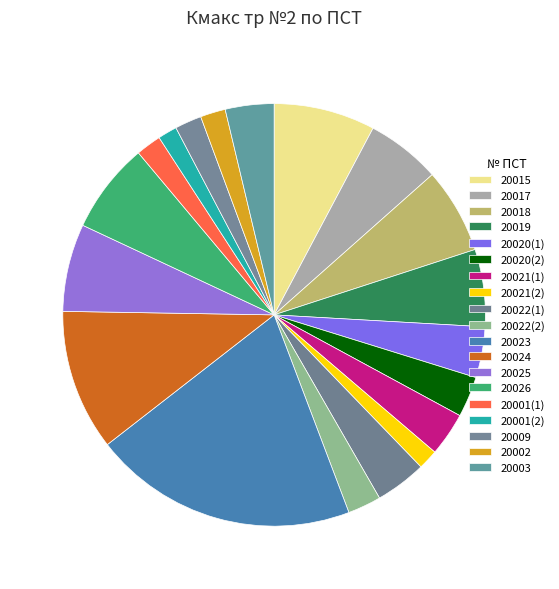

Count the number of slices in the pie.

19